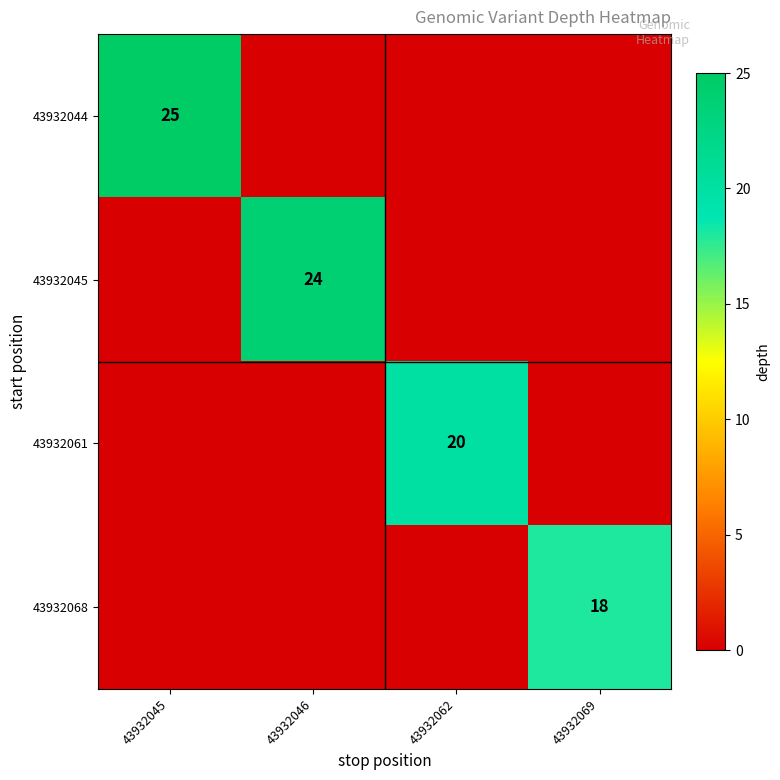

Is it true that 43932061 equals 30 at 43932062?

False